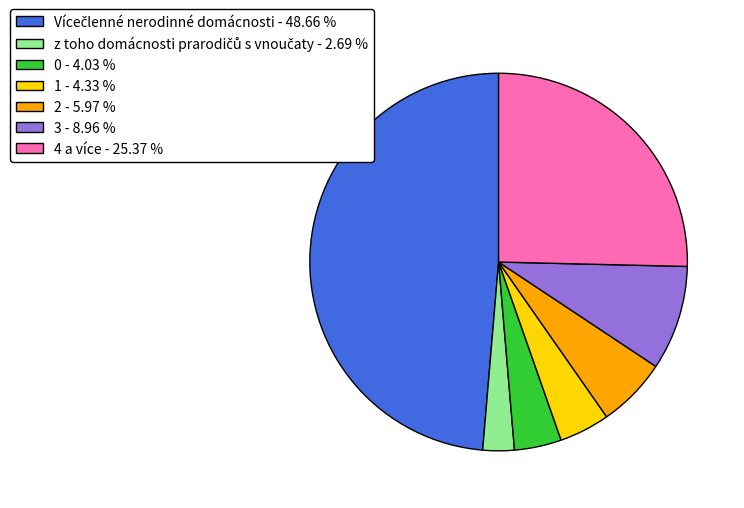

Do 4 a více - 25.37 % and 1 - 4.33 % together represent more than half of the pie?

No